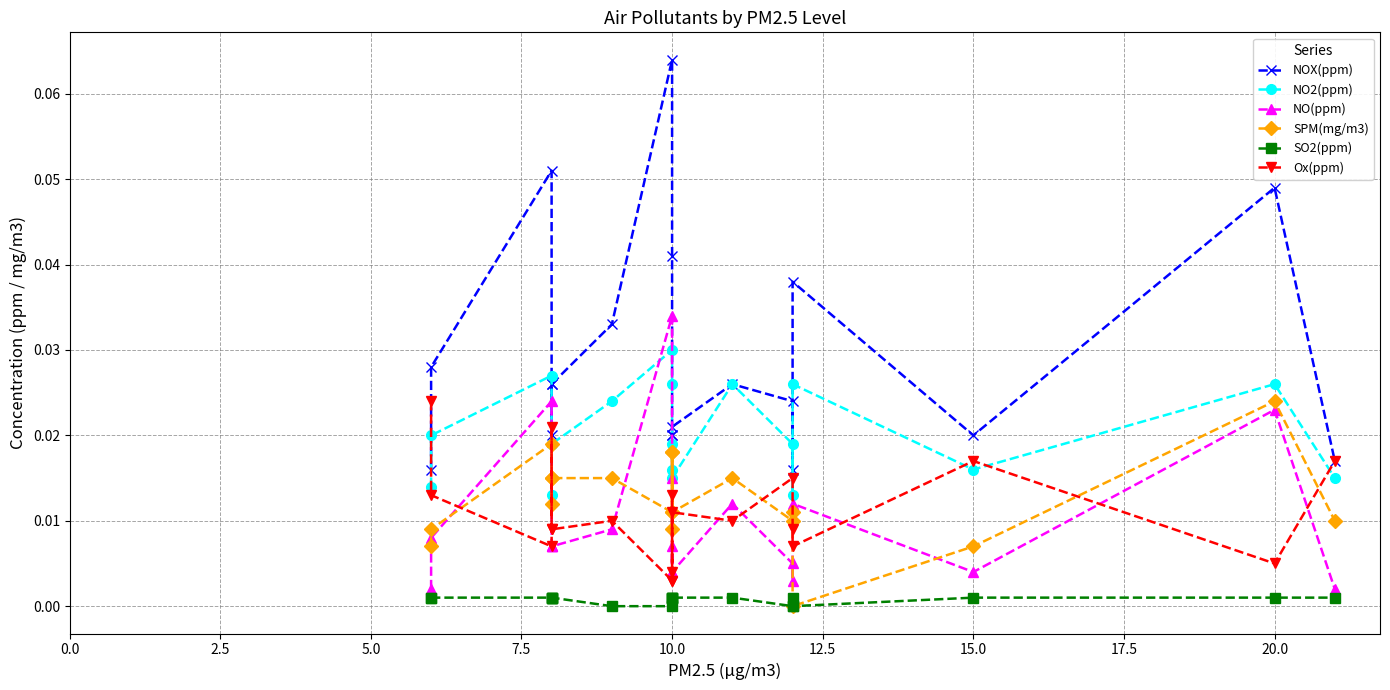

Which series has the widest spread of values?

NOX(ppm)